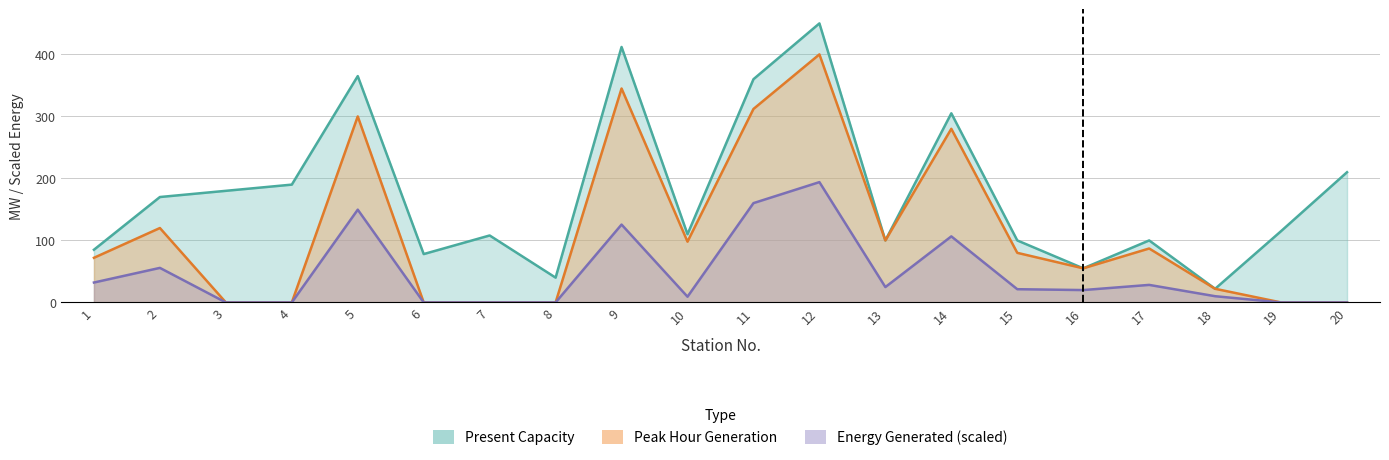

How many data points does each series have?

20